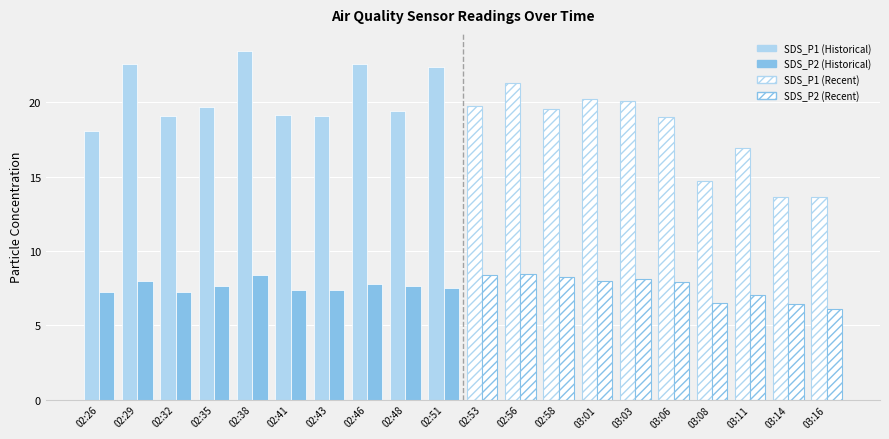

What is the spread (max minus min) of values at 02:29?

14.6